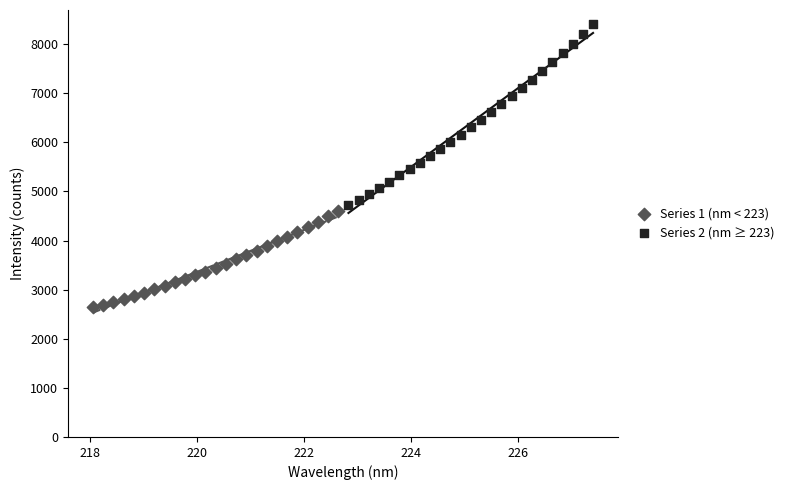

Which series reaches the minimum Y coordinate?

Series 1 (nm < 223)